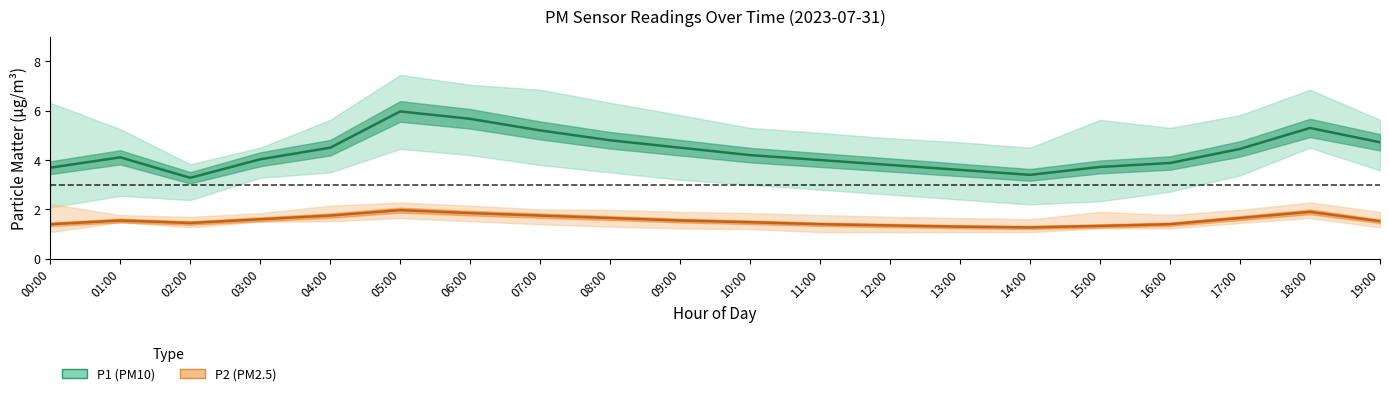

What is the total value across all series at 09:00?

6.0